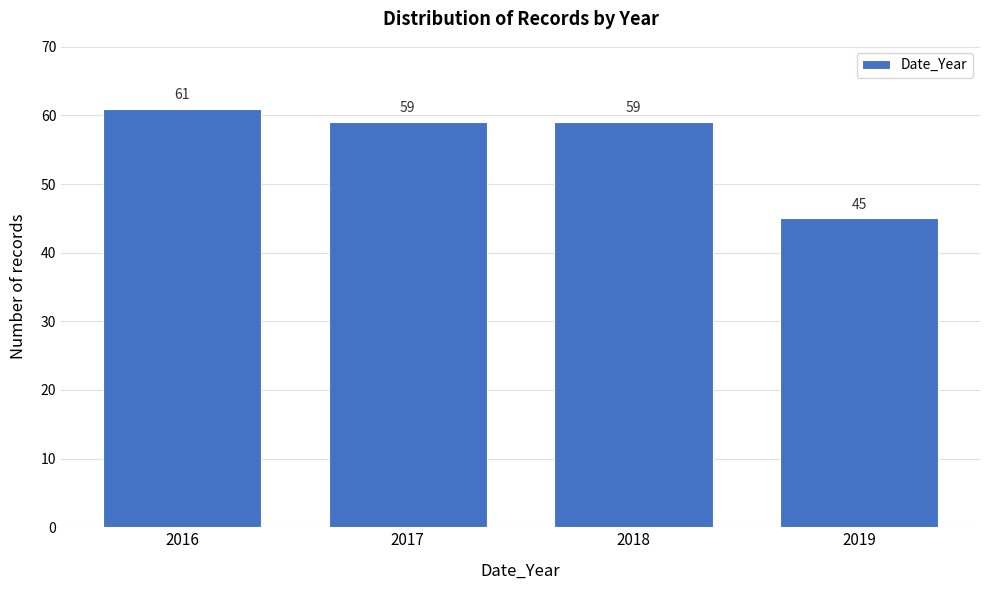

Reading left to right, transcribe all the data shown in this chart.

61	59	59	45